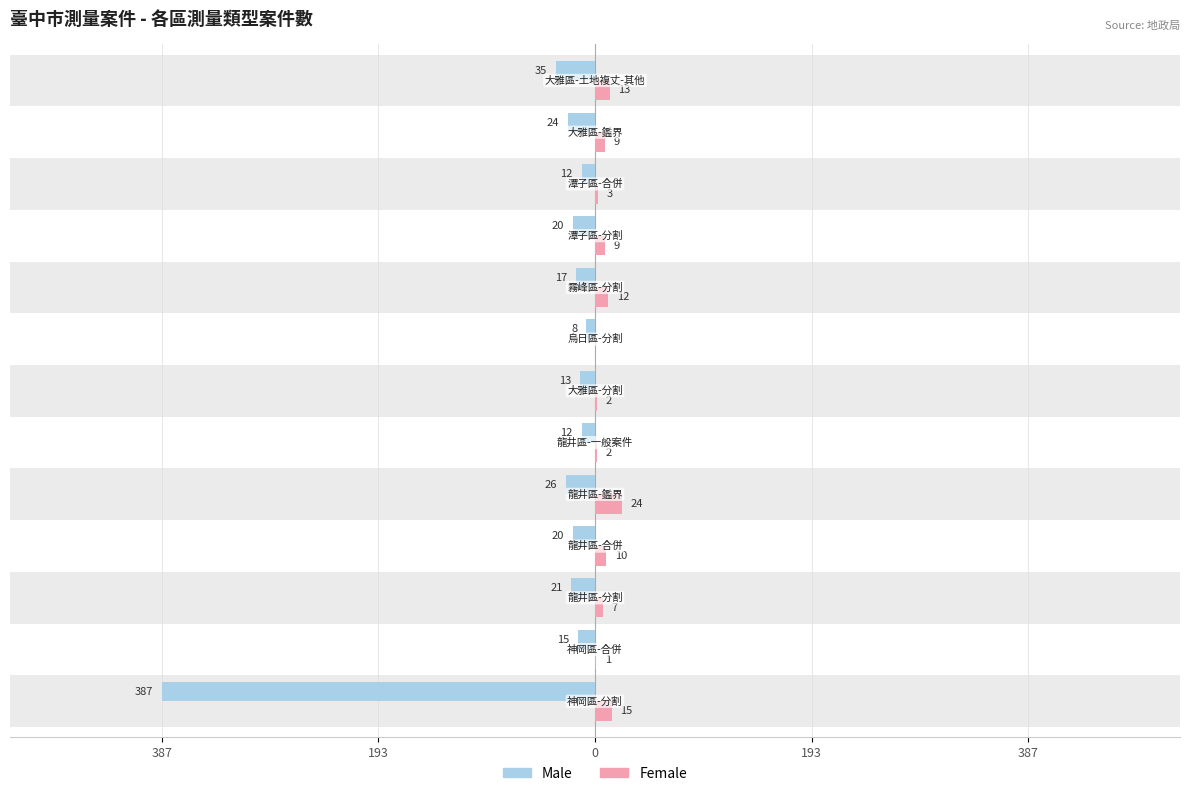

How many values in the Female series exceed 9?

5